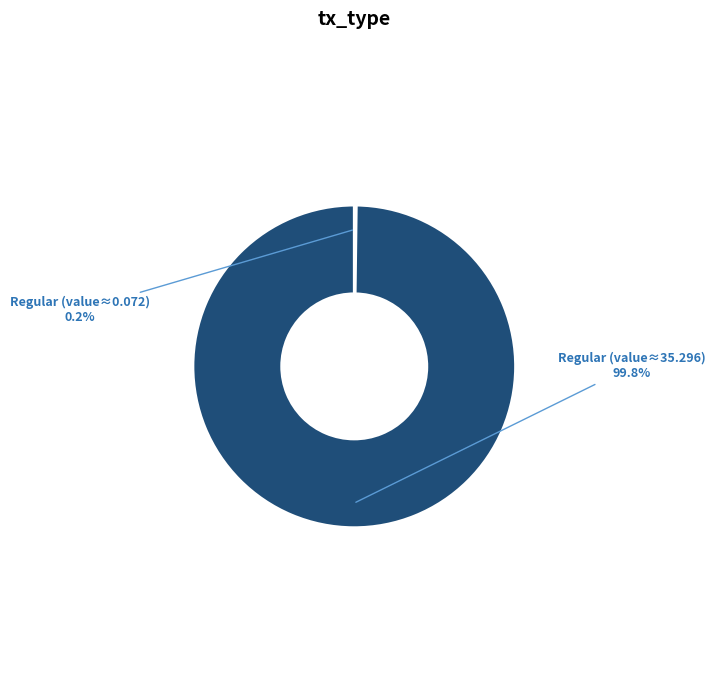

What is the majority slice?

Regular (value≈35.296)